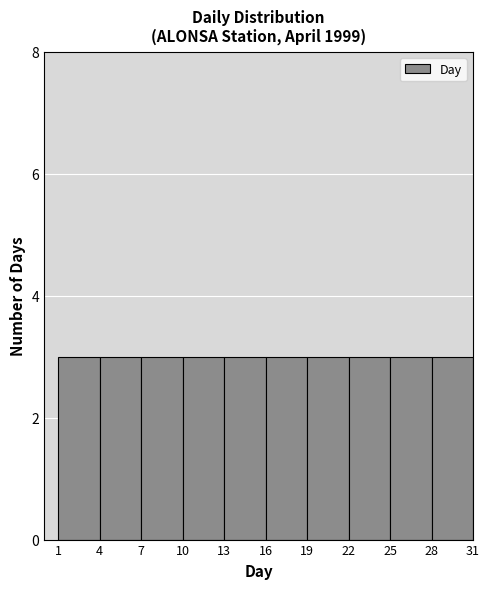

Reading left to right, list every bar in this chart as the range it spans on the x-axis followed by its height. The values are not printed on the chart, so give them approximately, as read against the axis.

1 to 4: 3
4 to 7: 3
7 to 10: 3
10 to 13: 3
13 to 16: 3
16 to 19: 3
19 to 22: 3
22 to 25: 3
25 to 28: 3
28 to 31: 3